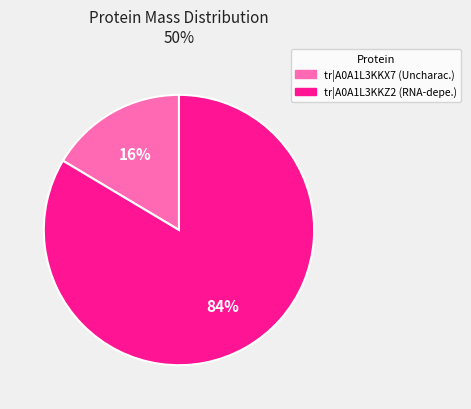

To the nearest percent, what is the average slice percentage?

50%